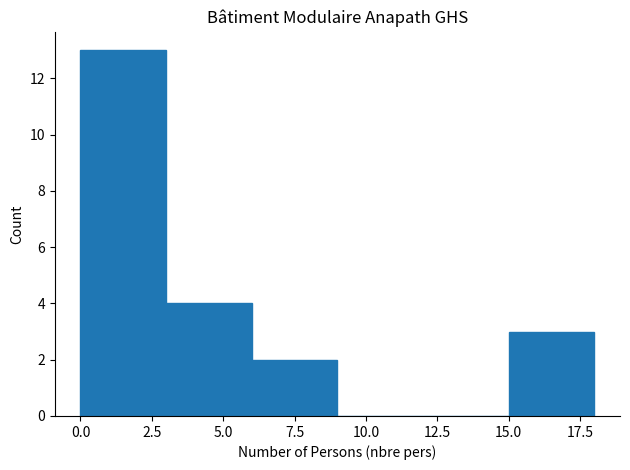

How tall is the bar that spans 0 to 3 on the x-axis? The values are not printed on the chart, so give them approximately, as read against the axis.

13